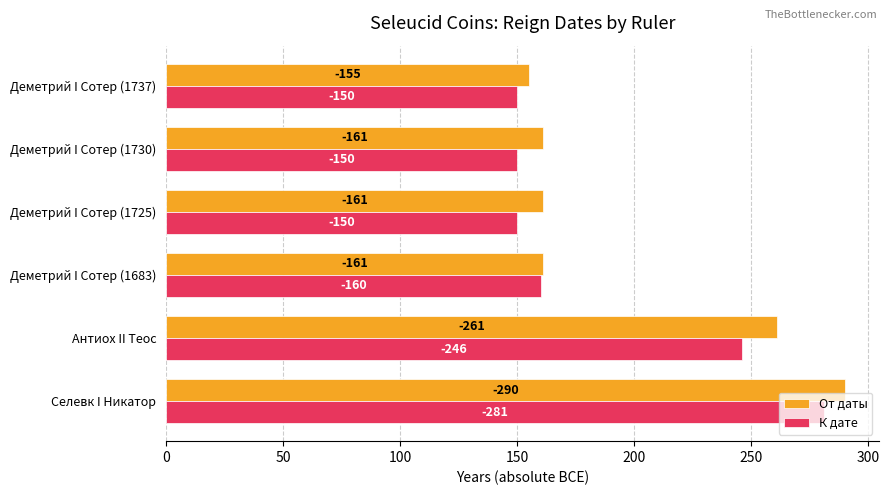

What is the difference between the maximum and minimum values in the От даты series?

135